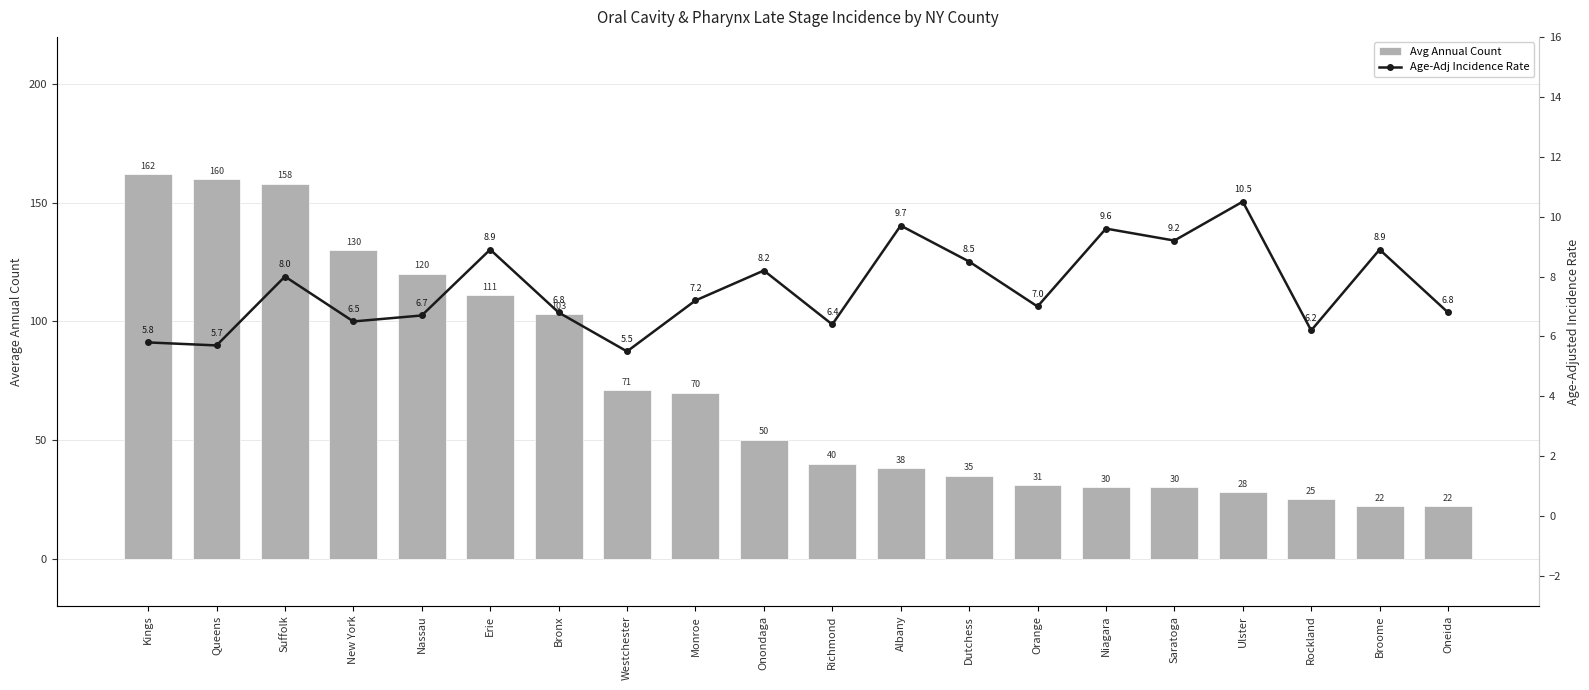

List the series in order of their peak value, lowest first.

Age-Adj Incidence Rate, Avg Annual Count